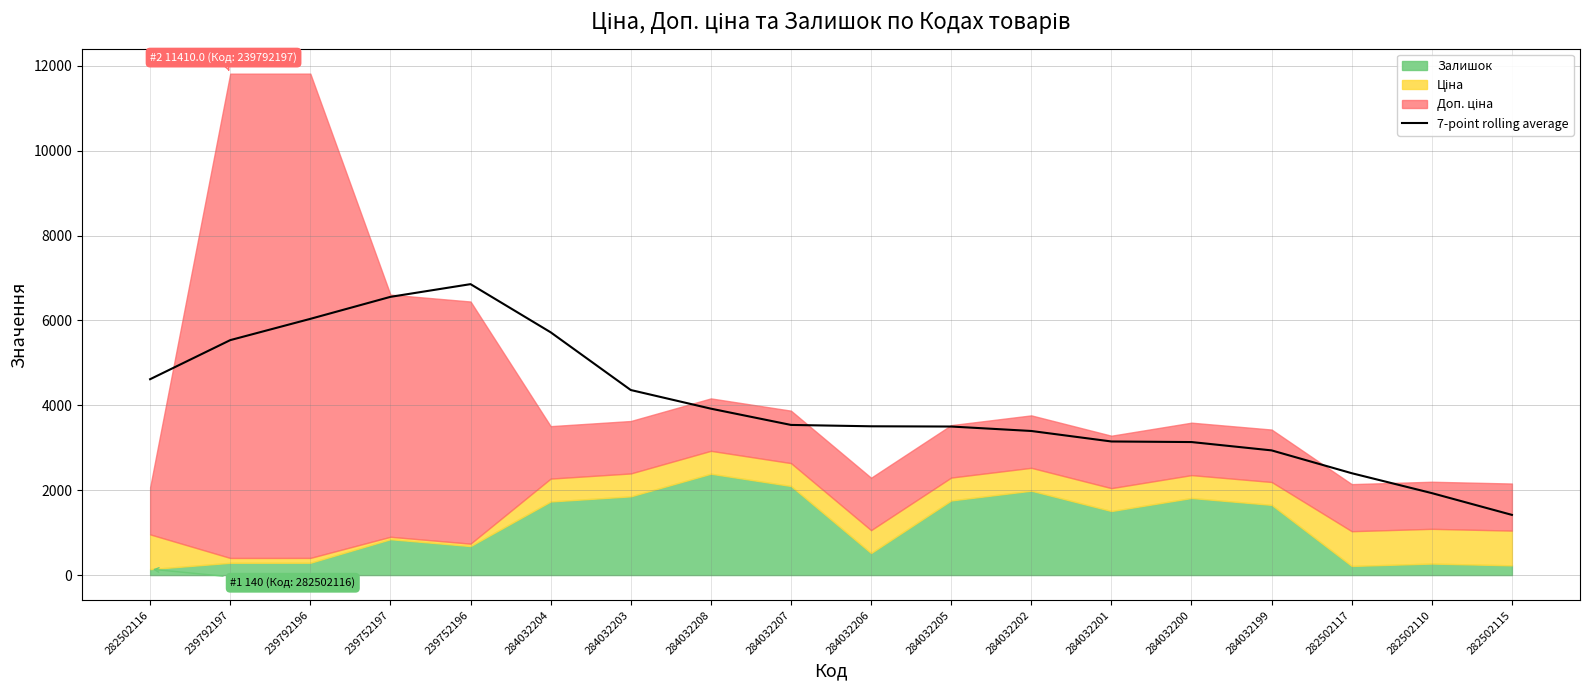

The chart shows a value of 3505.2 at 284032206. True or false?

True